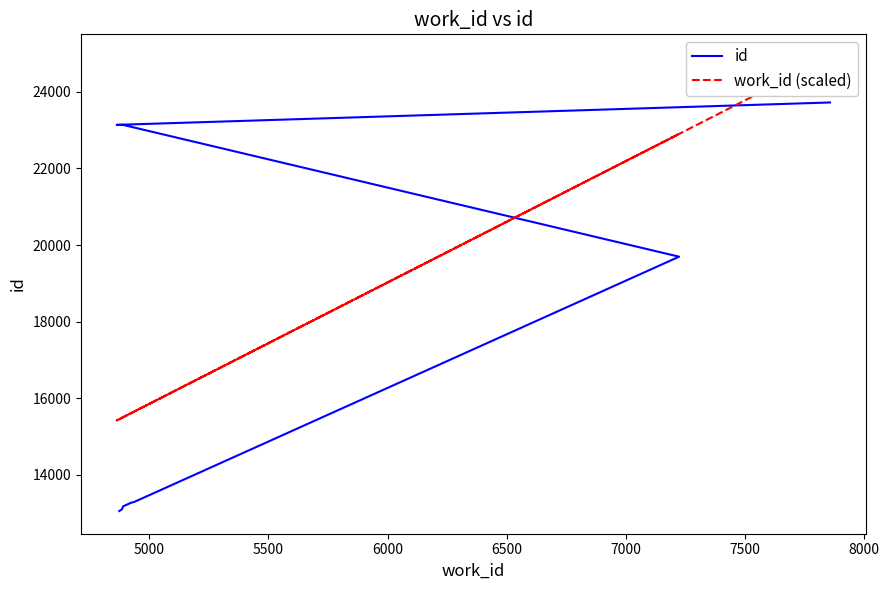

Which series ends up on top after the final intersection of work_id (scaled) and id?

work_id (scaled)